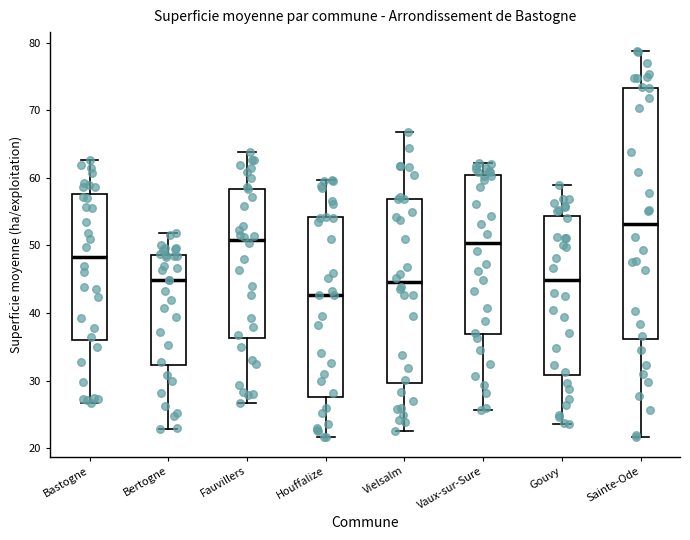

Where does the median line of the box for Fauvillers sit on the y-axis? The values are not printed on the chart, so give them approximately, as read against the axis.

51